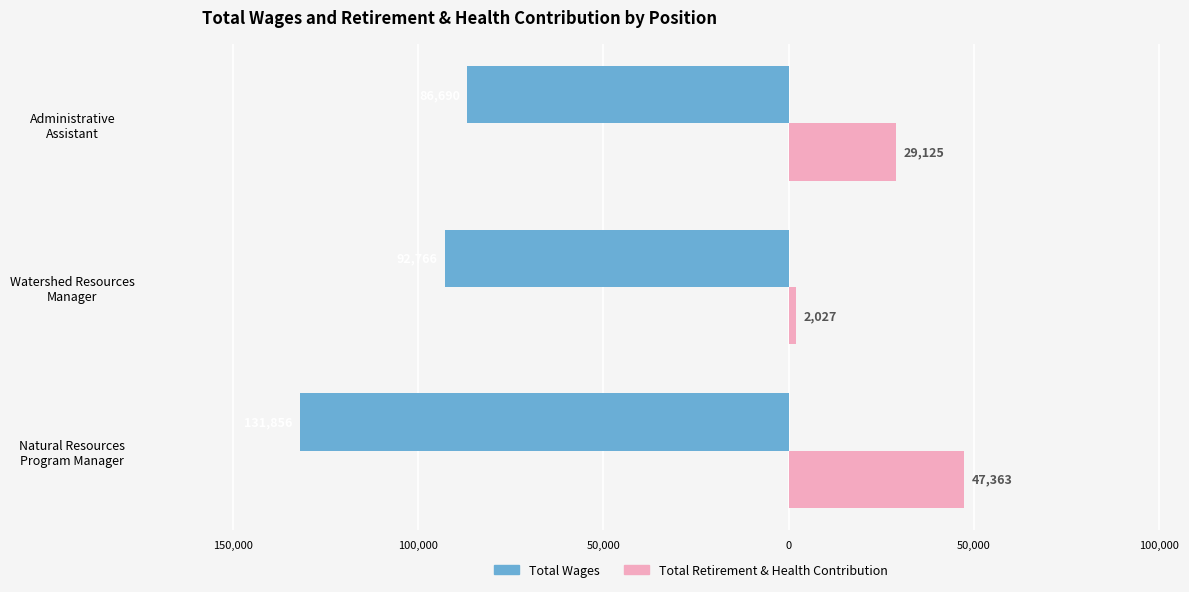

What is the value of the Total Retirement & Health Contribution bar at the 1st from the left?

47363